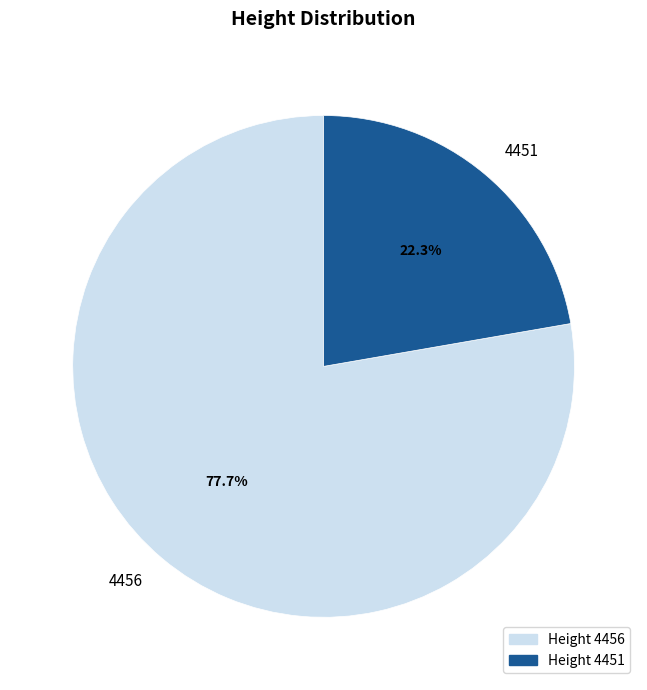

Does 4456 represent more than half of the total?

Yes